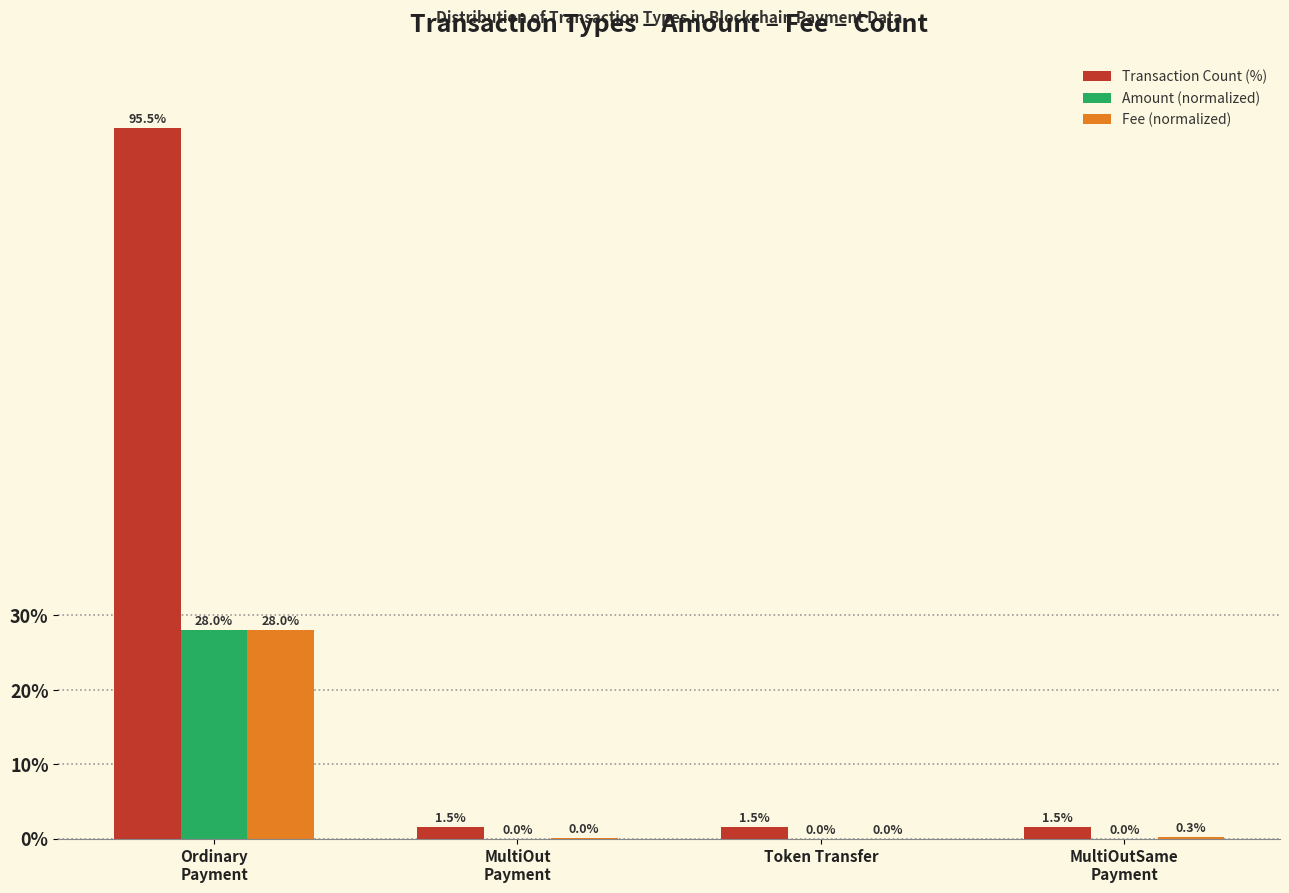

What is the maximum value shown in the chart?

95.5